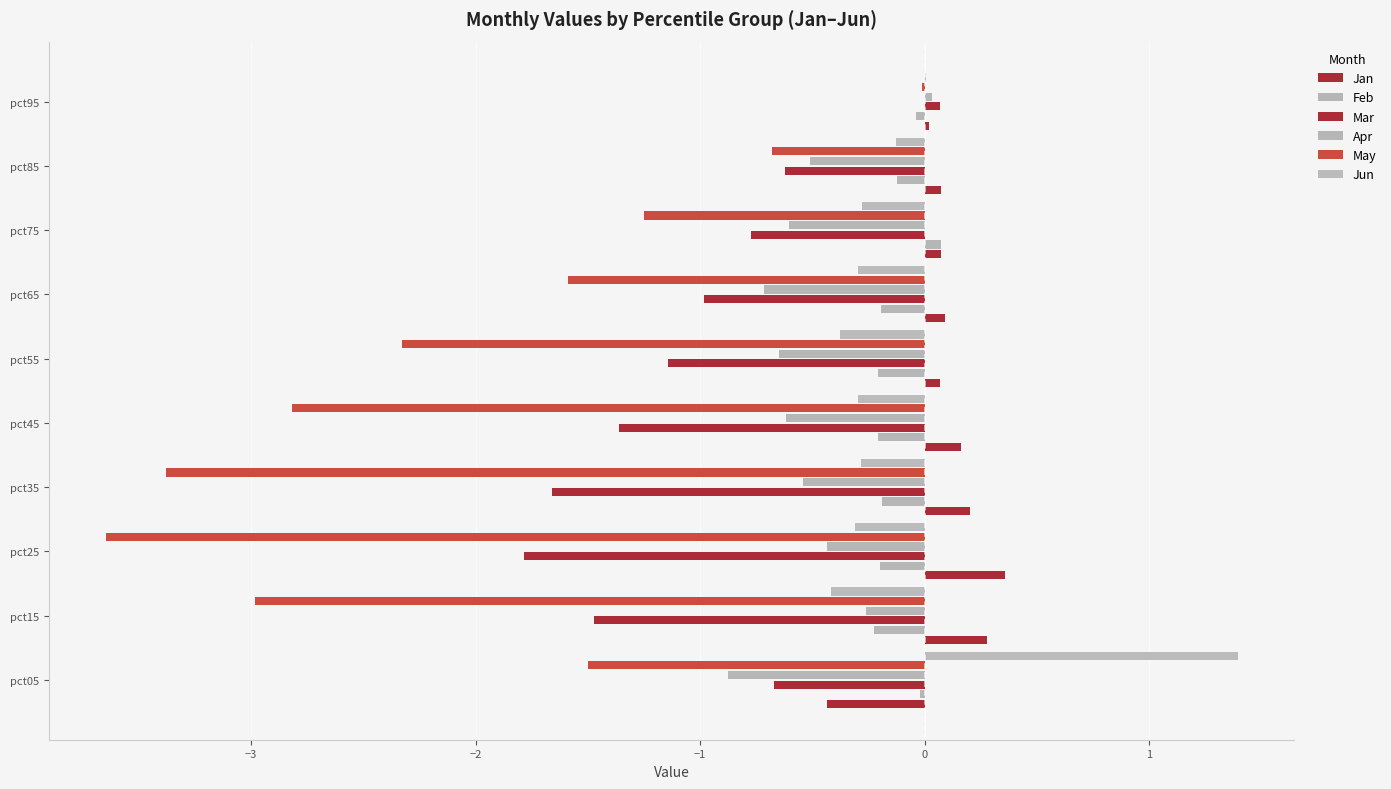

At how many categories does at least one series exceed 0?

10